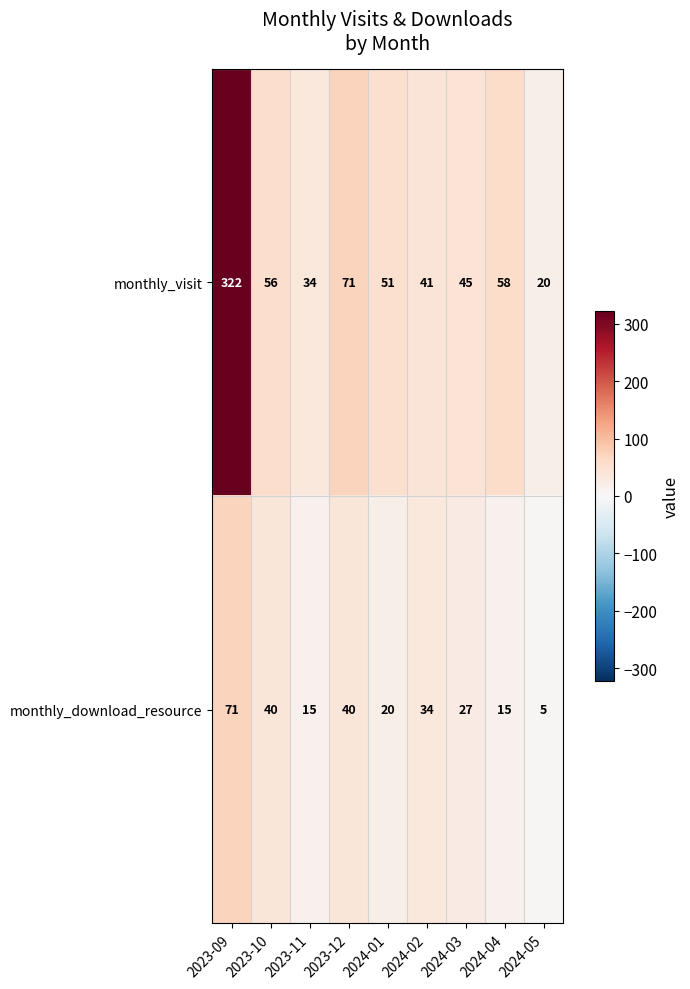

How many data points in monthly_visit are less than 51?

4